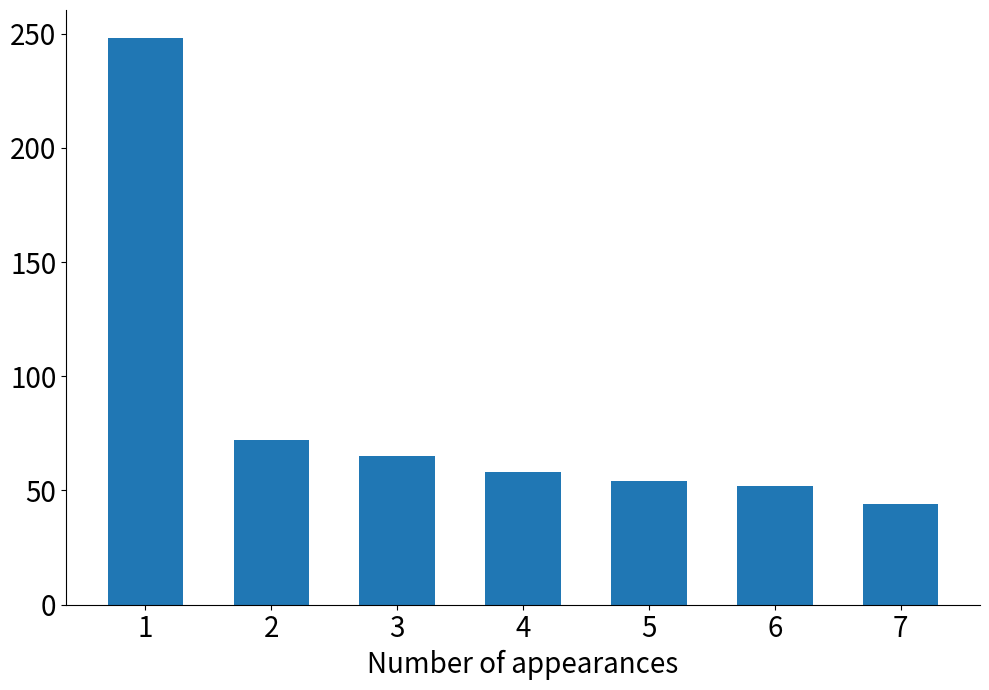

What is the average value?

85